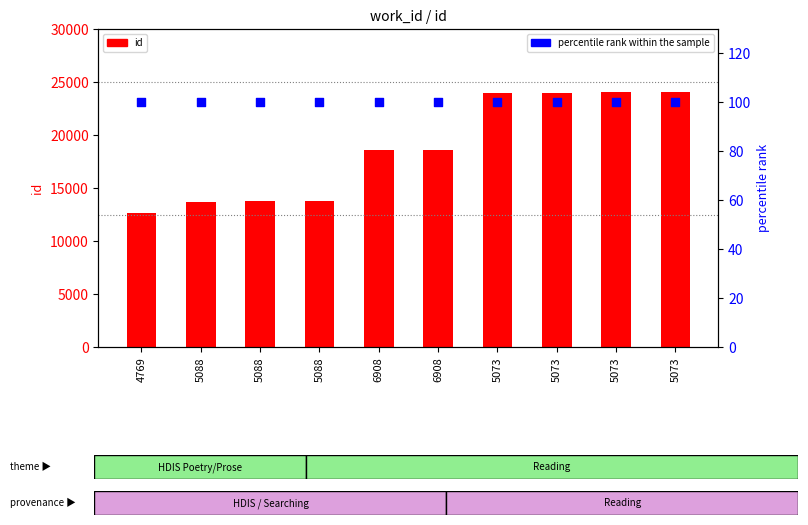

At which category is the sum across all series the highest?

5073